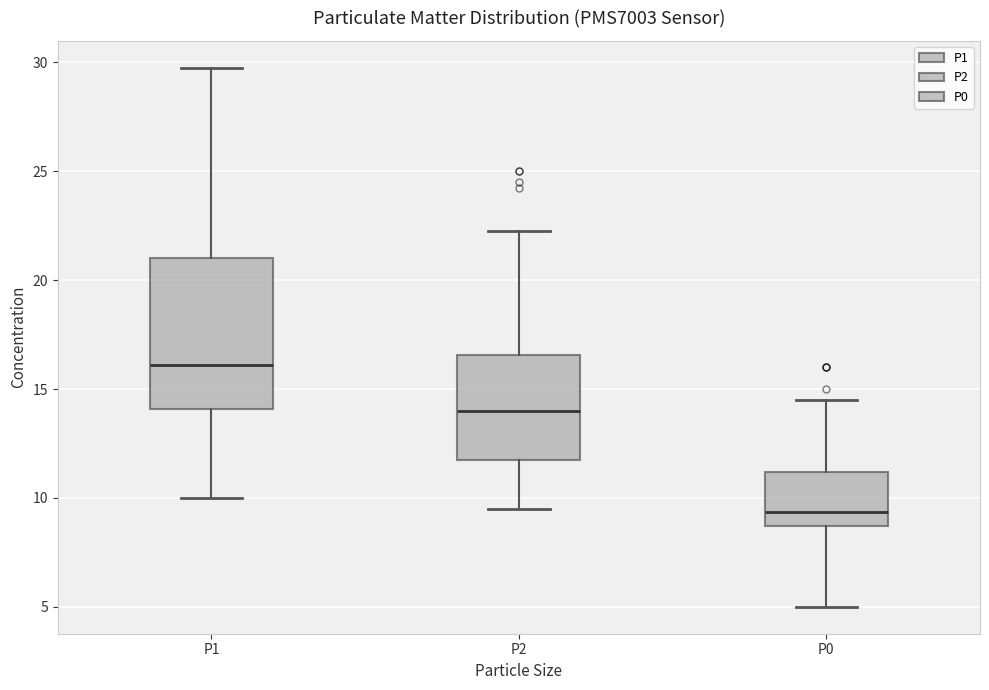

Where does the lower whisker of the box for P2 end on the y-axis? The values are not printed on the chart, so give them approximately, as read against the axis.

9.5